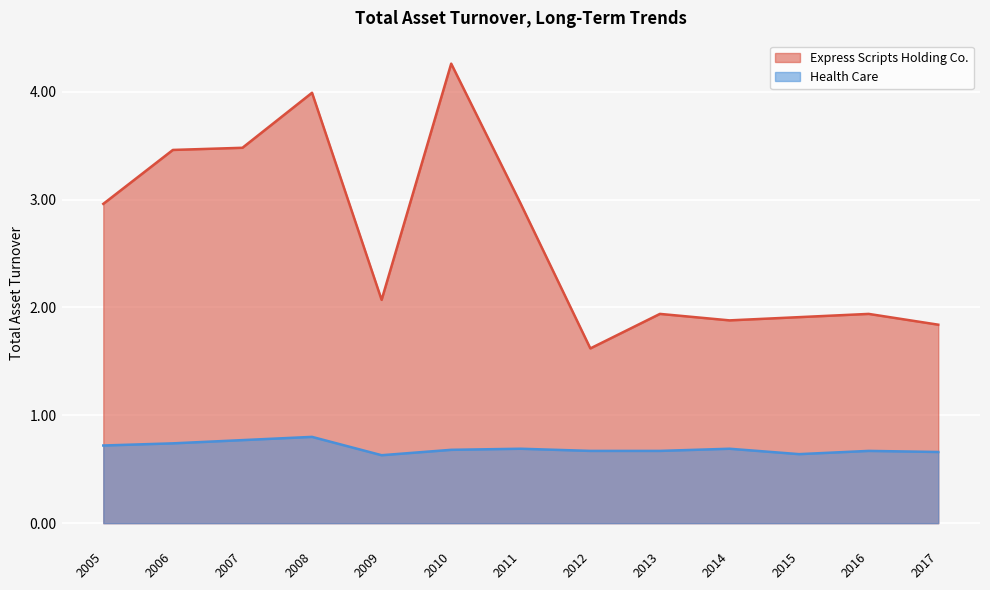

Which has a higher value, 2017 or 2008?

2008